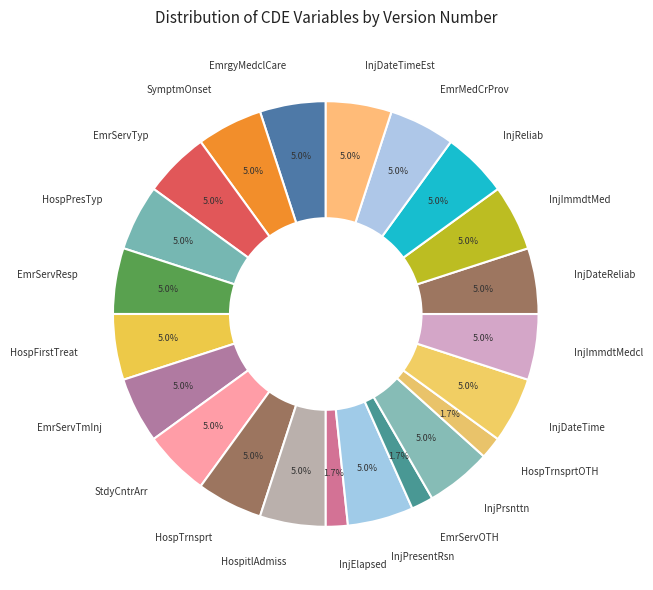

Do EmrServTyp and EmrMedCrProv together represent more than half of the pie?

No